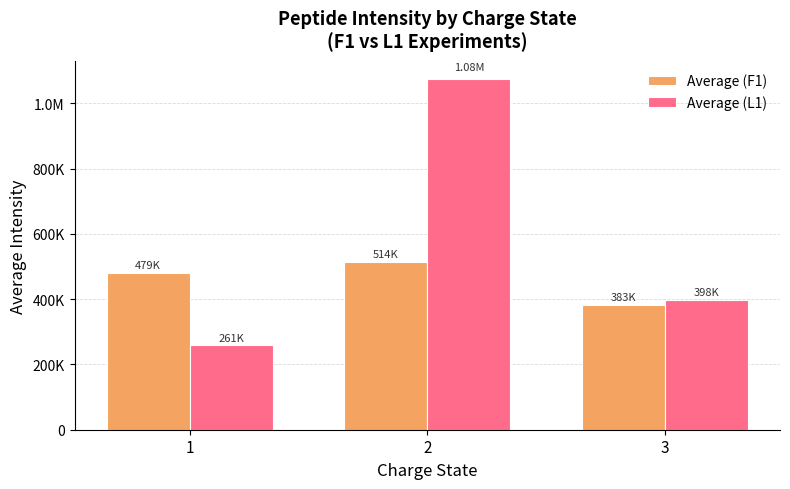

What are all the series names shown in the legend?

Average (F1), Average (L1)